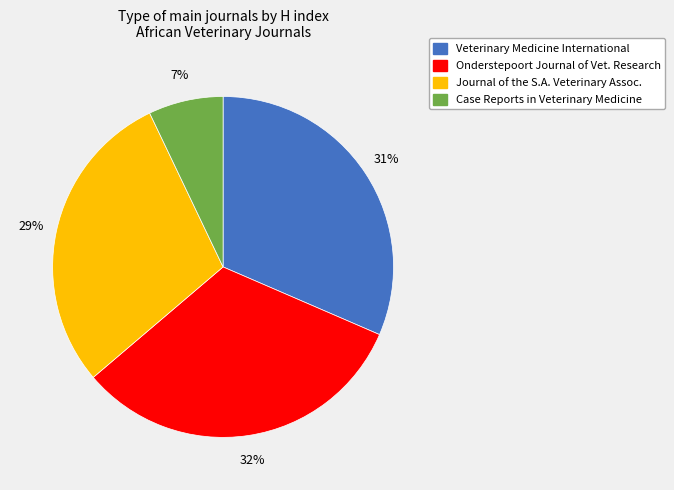

Is there a majority slice in this chart?

No